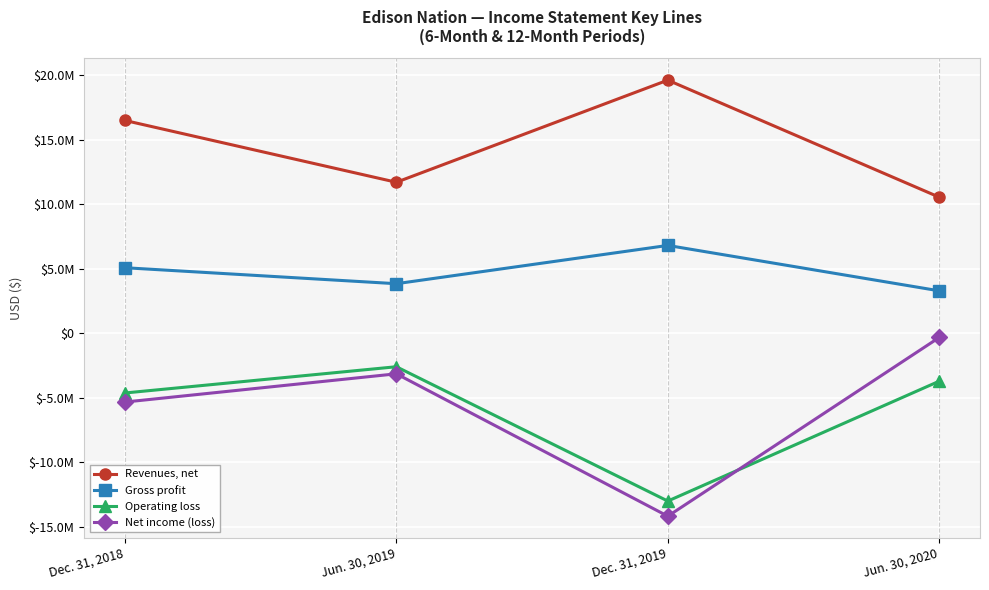

The value of Net income (loss) at Dec. 31, 2018 is -5344017. True or false?

True